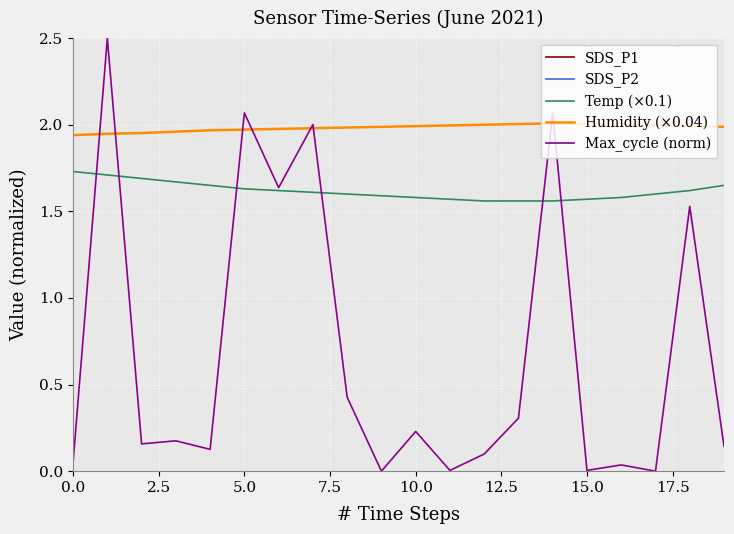

What is the average value of the SDS_P1 series?

5.7